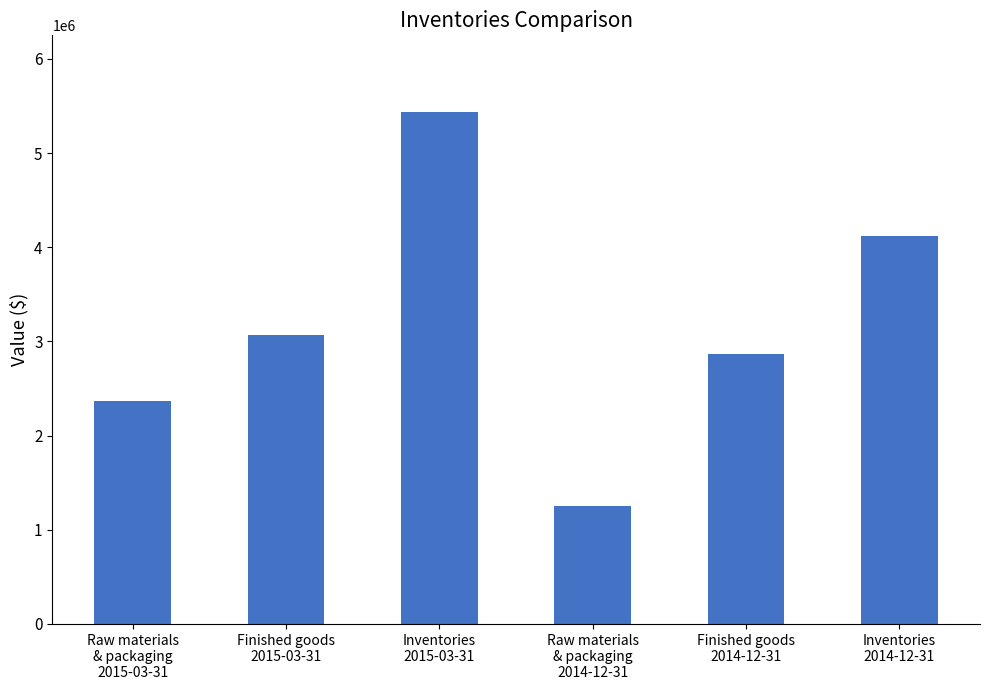

List the labels in order of value, smallest first.

Raw materials
& packaging
2014-12-31, Raw materials
& packaging
2015-03-31, Finished goods
2014-12-31, Finished goods
2015-03-31, Inventories
2014-12-31, Inventories
2015-03-31